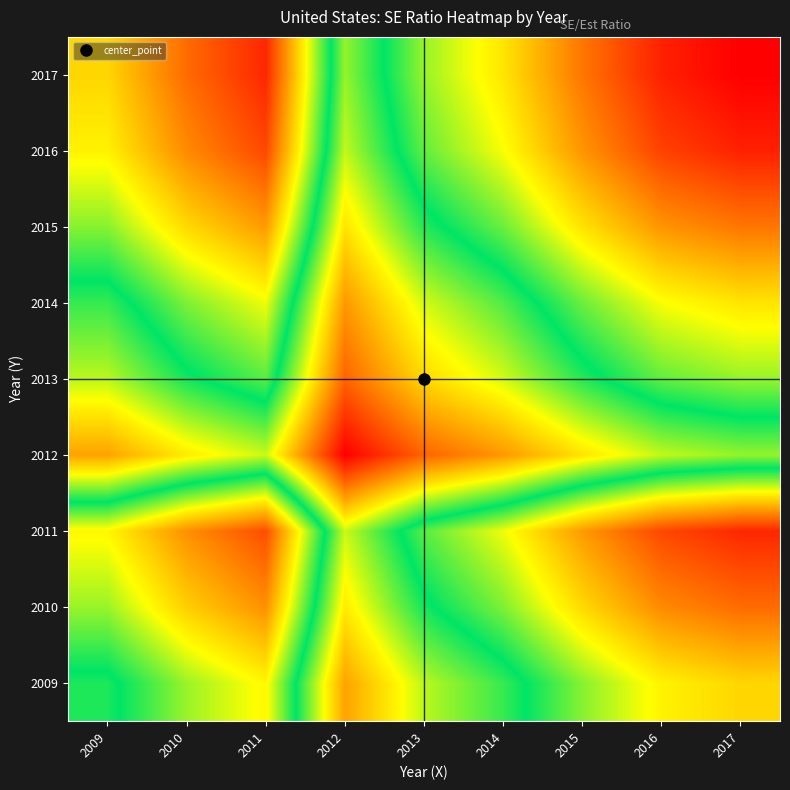

Rank the series by their maximum value, from highest to lowest.

2017, 2016, 2011, 2010, 2015, 2009, 2014, 2013, 2012